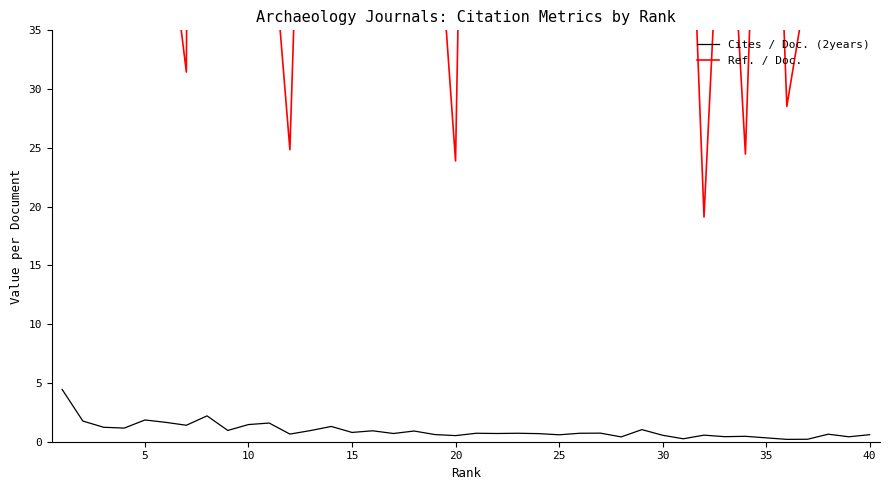

Is it true that Cites / Doc. (2years) equals 0.3 at 35?

True